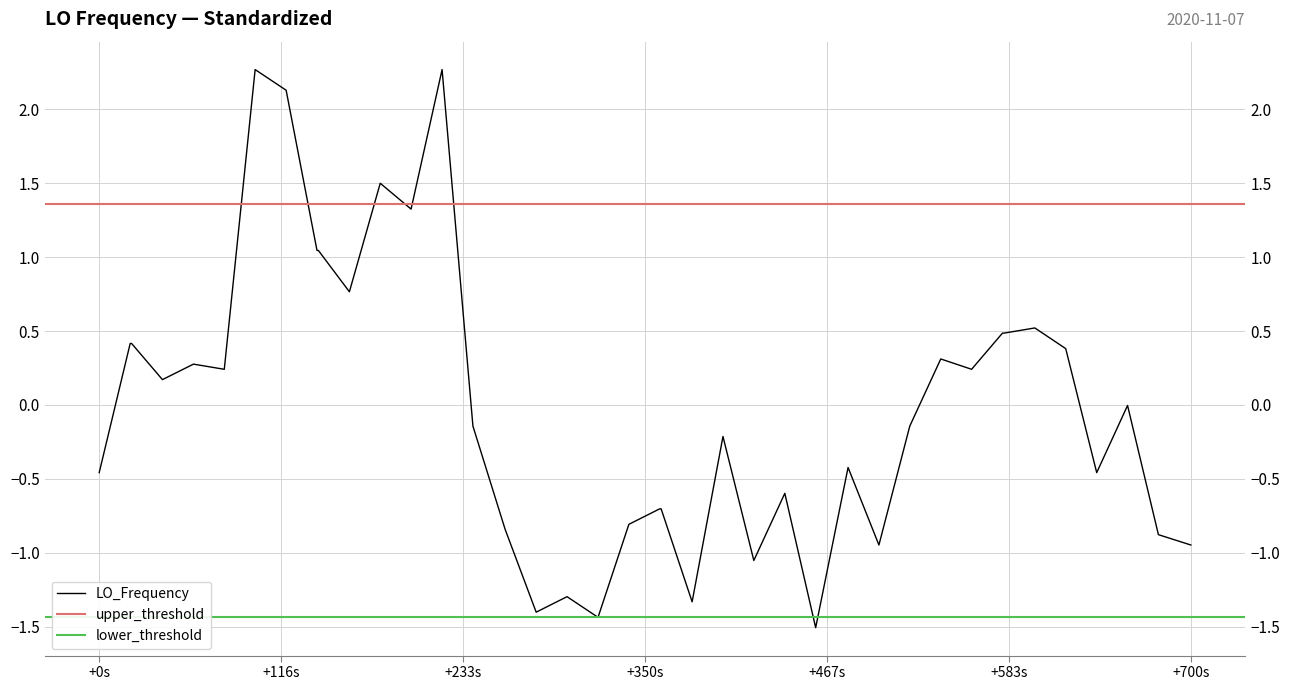

What is the minimum value shown in the chart?

-1.5